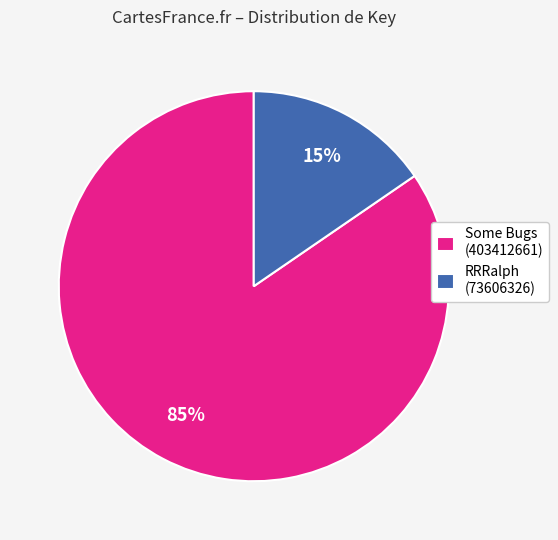

What percentage is the Some Bugs (403412661) slice, to the nearest percent?

85%